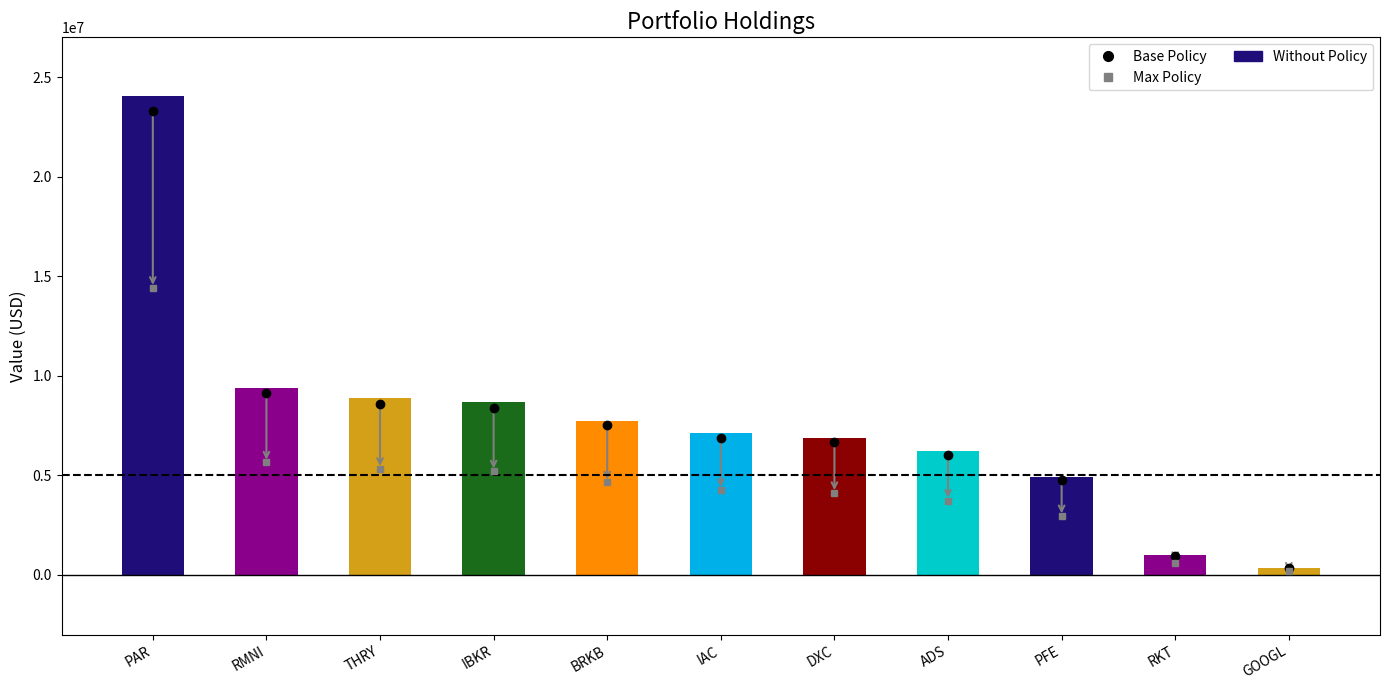

How many values in the Base Policy series exceed 6901550?

5